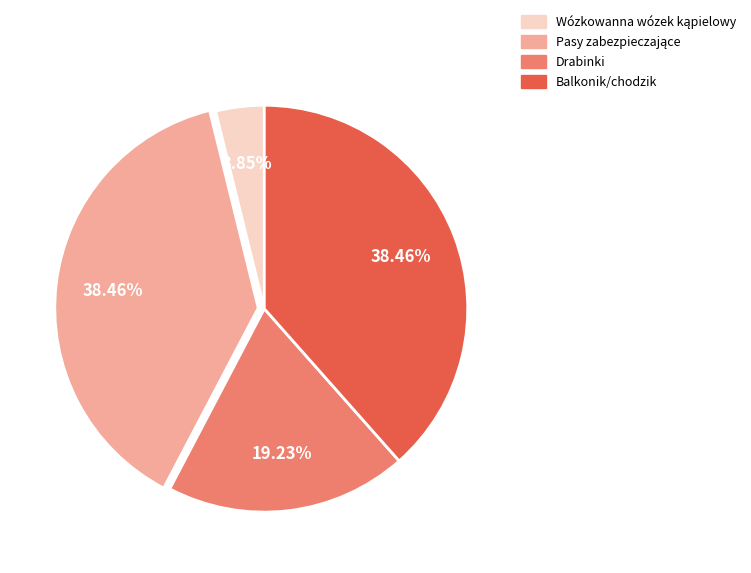

Is there a majority slice in this chart?

No